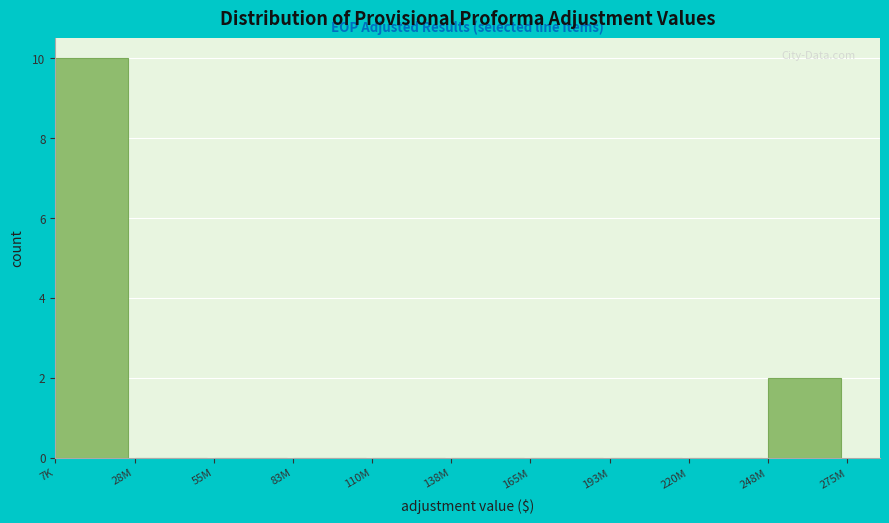

Reading right to left, list all the values displayed in this chart.

248M=2	220M=0	193M=0	165M=0	138M=0	110M=0	83M=0	55M=0	28M=0	7K=10